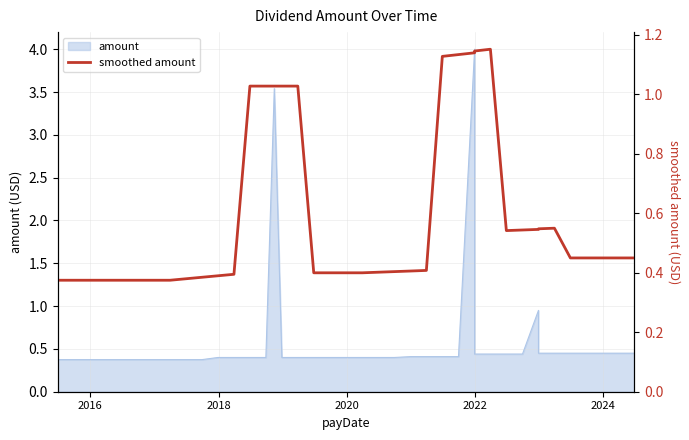

What is the label of the 35th point from the right?

2024